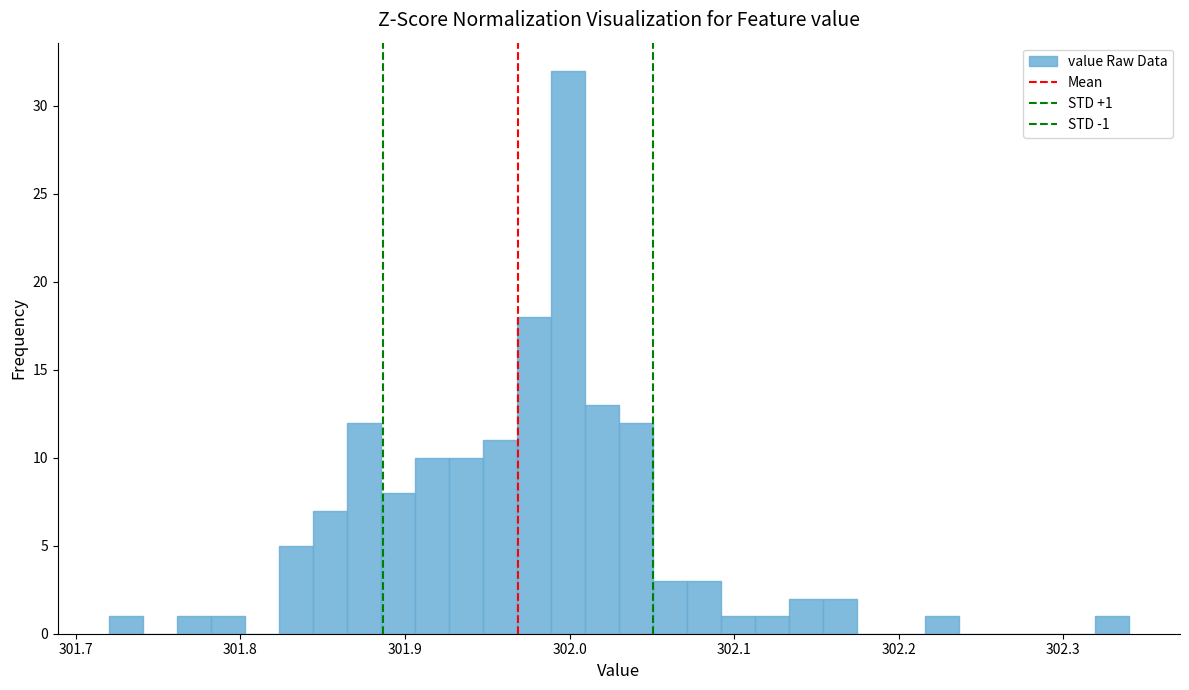

Read against the x-axis, roughly where is the centre of the tallest bar?

302.00